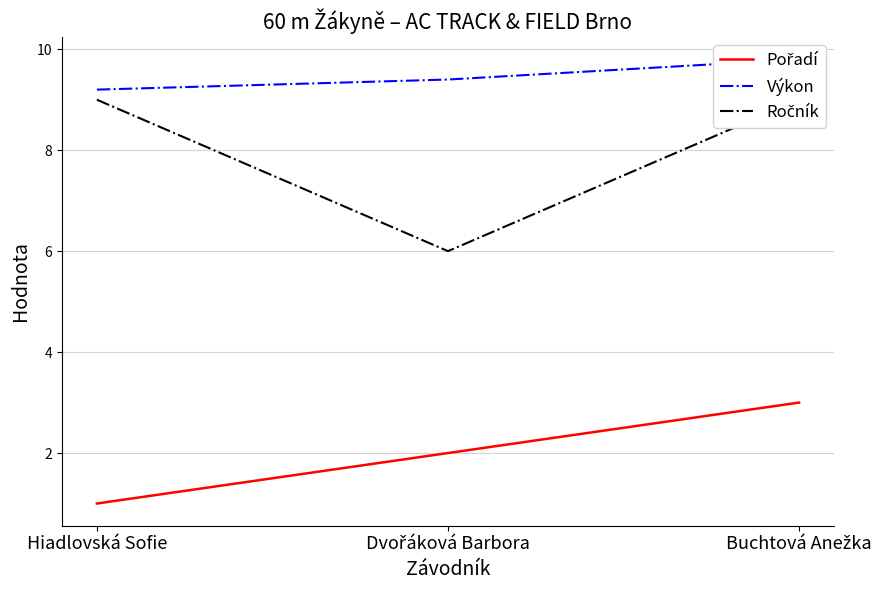

What position from the left is Hiadlovská Sofie?

1